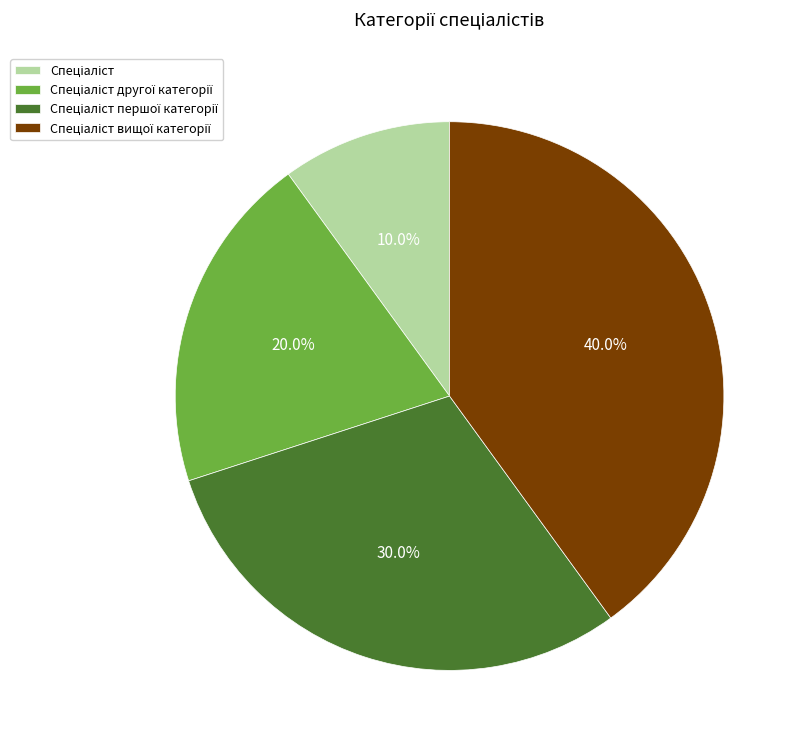

Is there any slice that represents more than half of the pie?

No